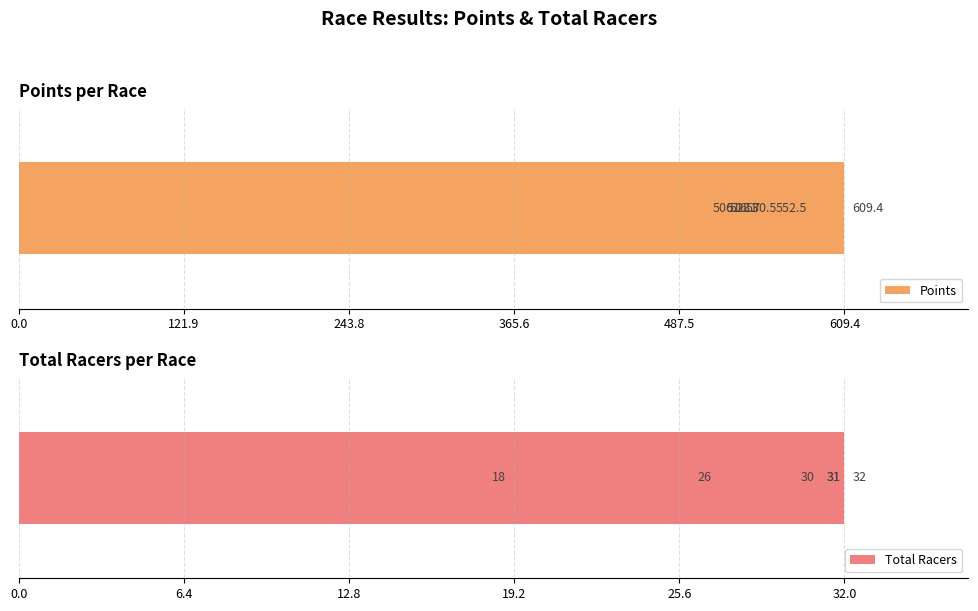

What is the greatest value displayed?

609.4